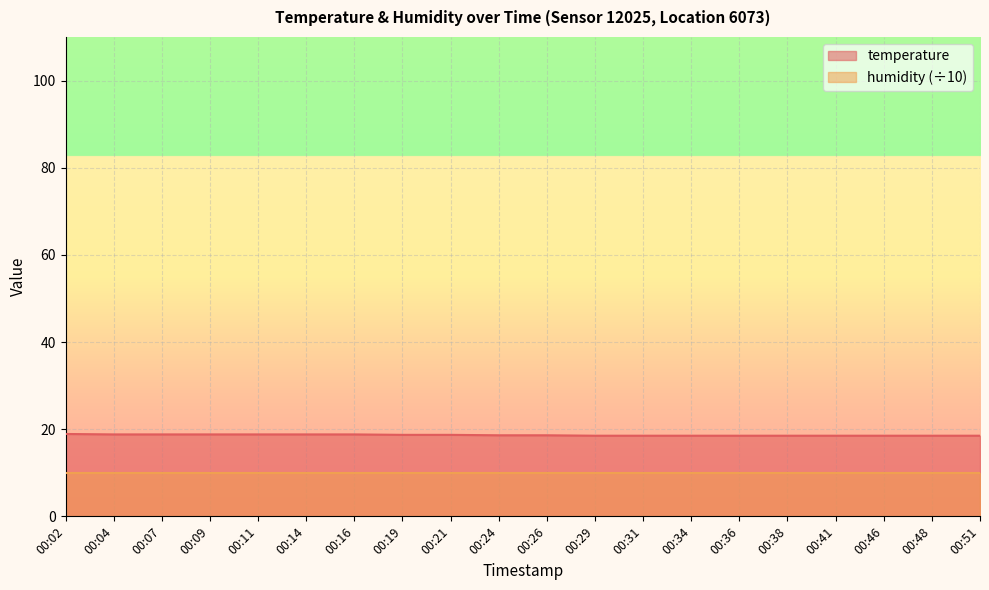

What is the sum of the values at 00:26 and 00:36?

37.1